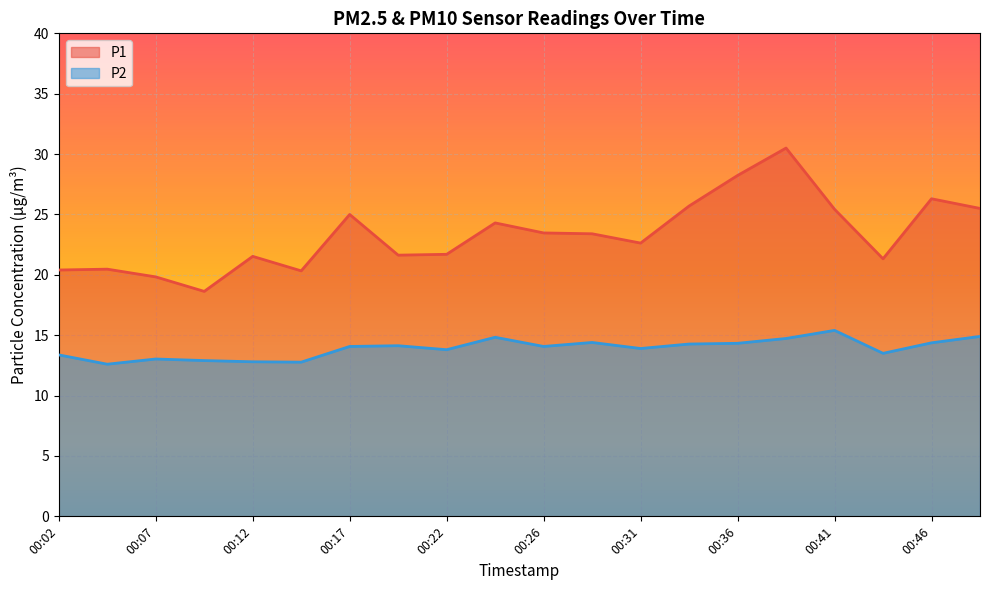

List the labels in order of P2 value, largest first.

00:41, 00:49, 00:24, 00:39, 00:29, 00:46, 00:36, 00:34, 00:19, 00:17, 00:26, 00:31, 00:22, 00:44, 00:02, 00:07, 00:09, 00:12, 00:14, 00:04